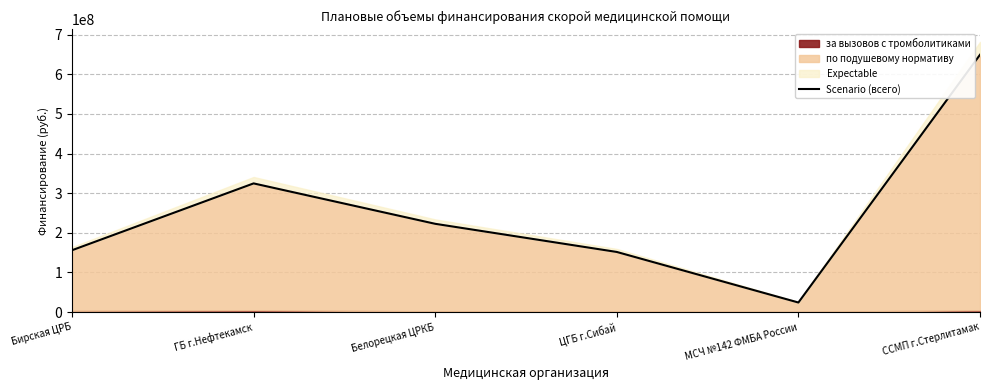

What is the sum of the values at ЦГБ г.Сибай and МСЧ №142 ФМБА России?

175965403